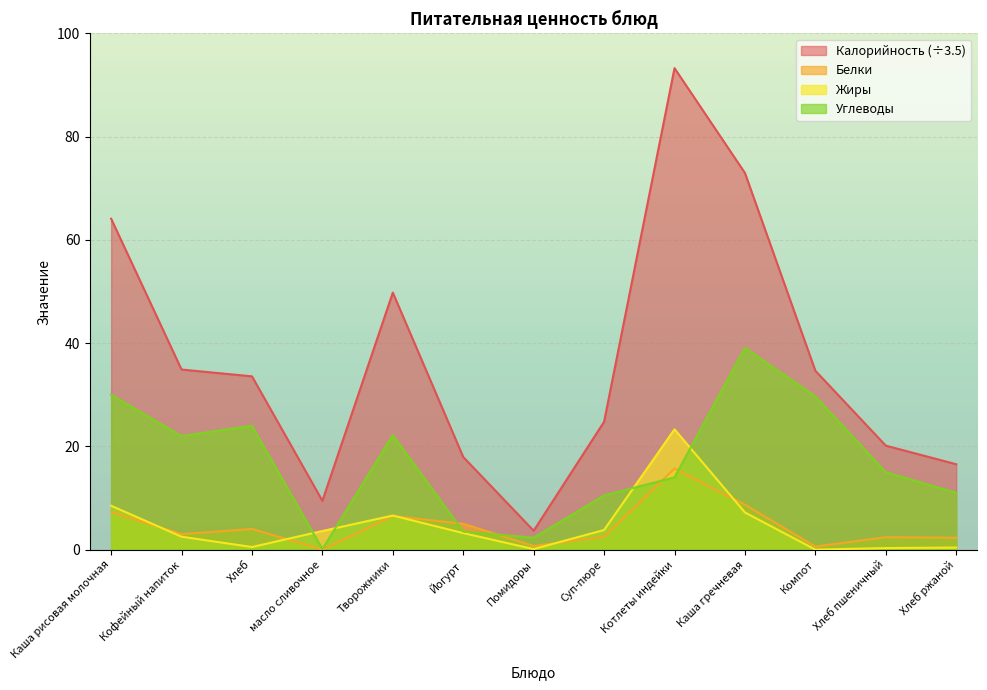

Which category has the lowest value in the Белки series?

масло сливочное